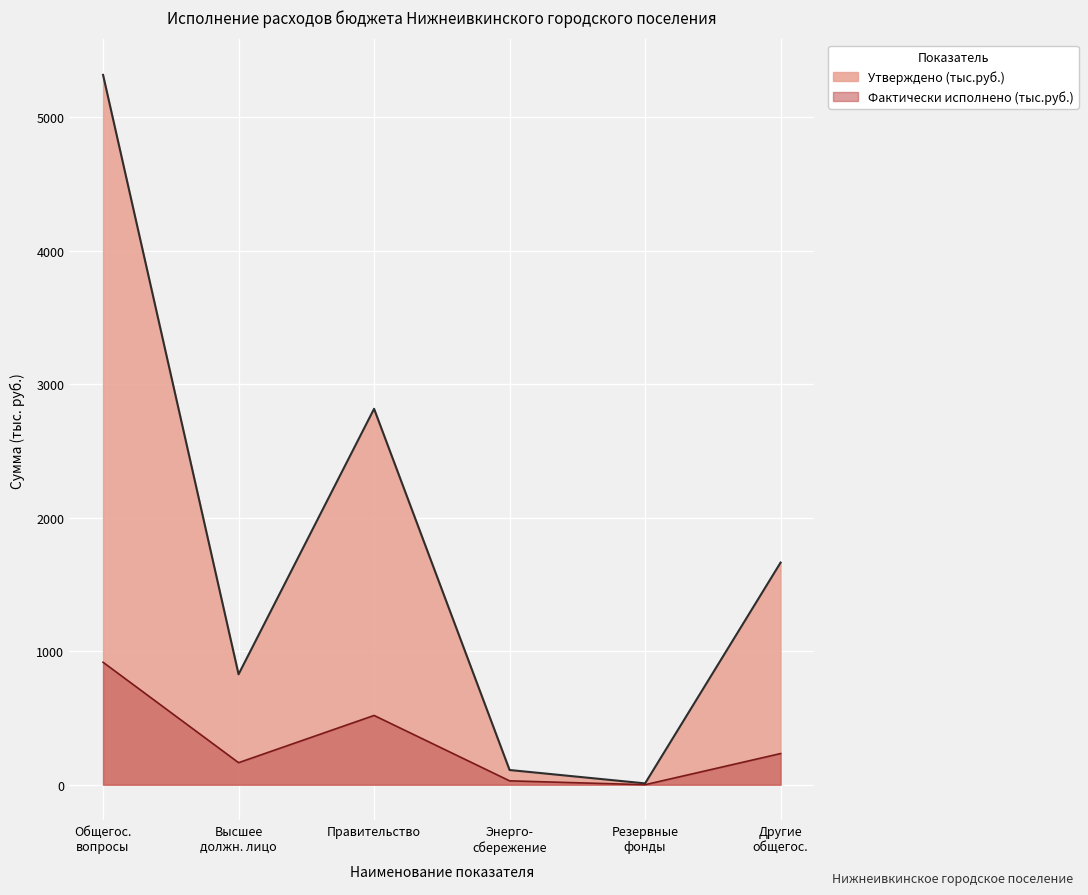

The Утверждено (тыс.руб.) series shows 15.2 at Резервные фонды. True or false?

False